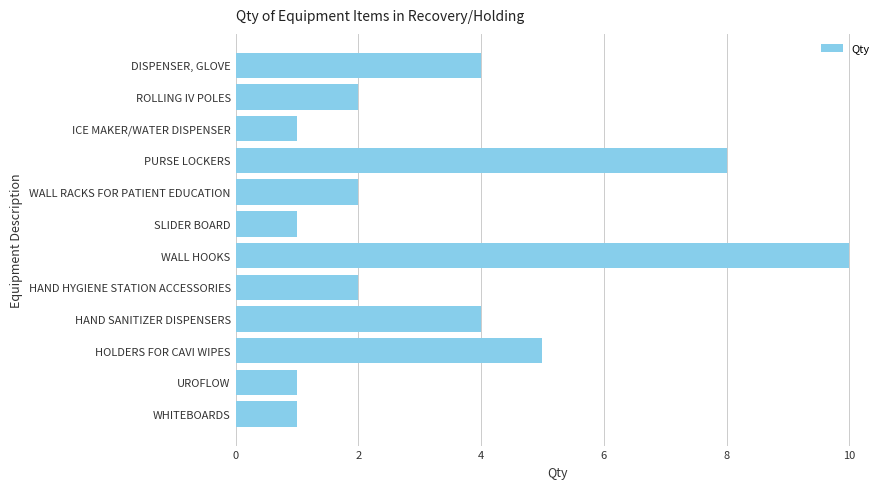

What is the change in value from ICE MAKER/WATER DISPENSER to WALL RACKS FOR PATIENT EDUCATION?

+1